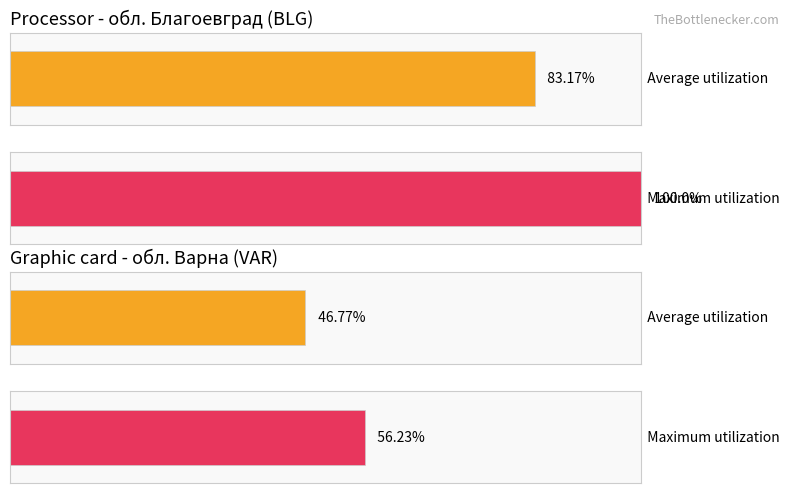

How many data points in Average utilization are less than 83?

1